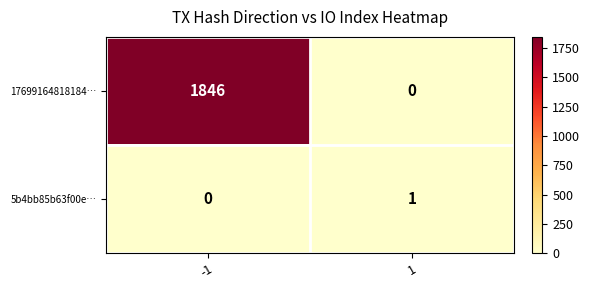

Is the value of 5b4bb85b63f00e… at 1 greater than the value of 17699164818184… at -1?

No